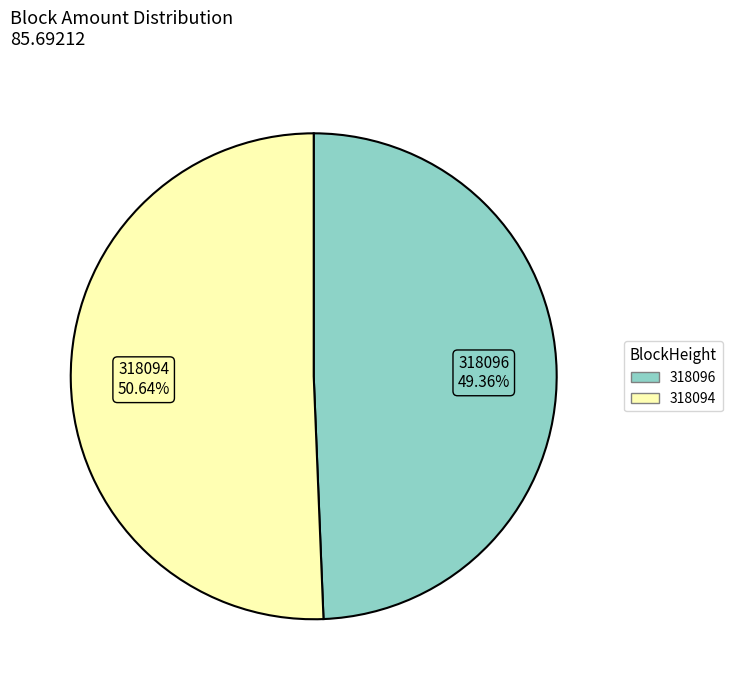

To the nearest percent, what is the combined percentage of 318094 and 318096?

100%